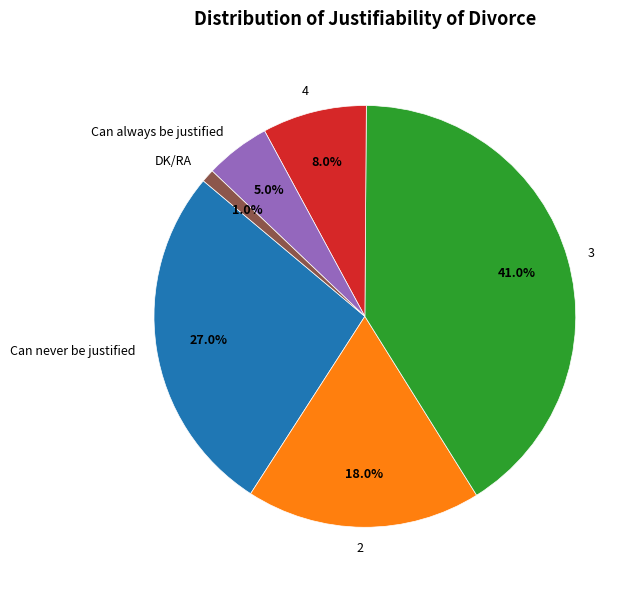

Between 2 and Can never be justified, which is larger?

Can never be justified